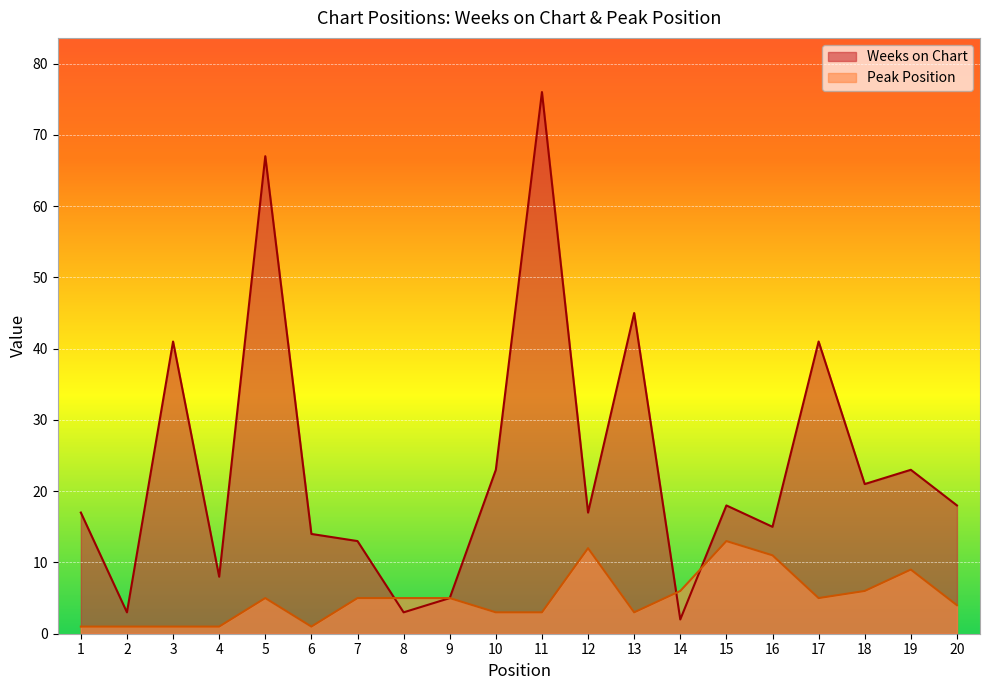

Between 14 and 8, which is larger?

8